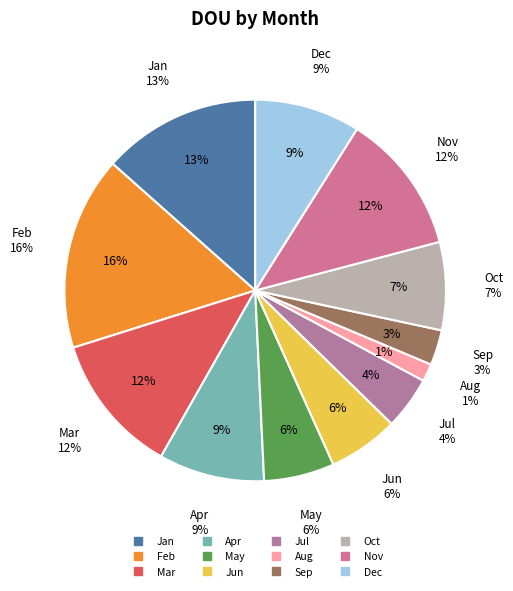

What is the ratio of the value at Sep to the value at Jan?

0.2